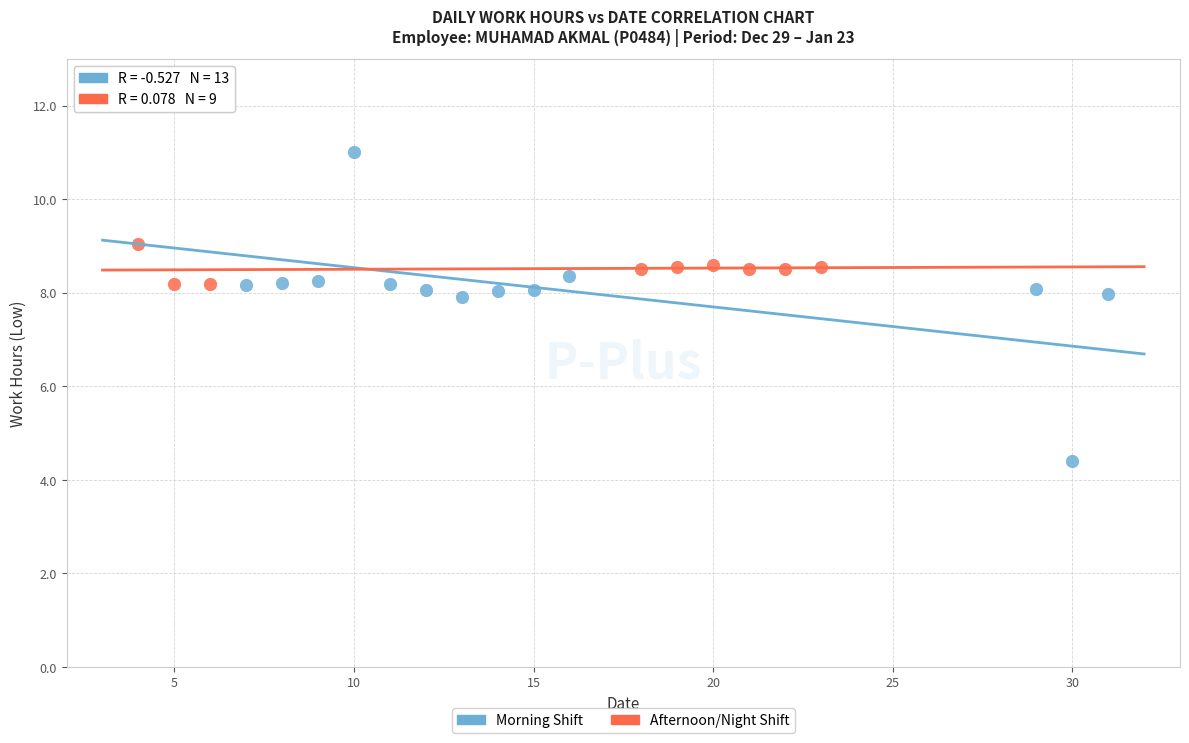

Which series has the widest spread of Y values?

Morning Shift